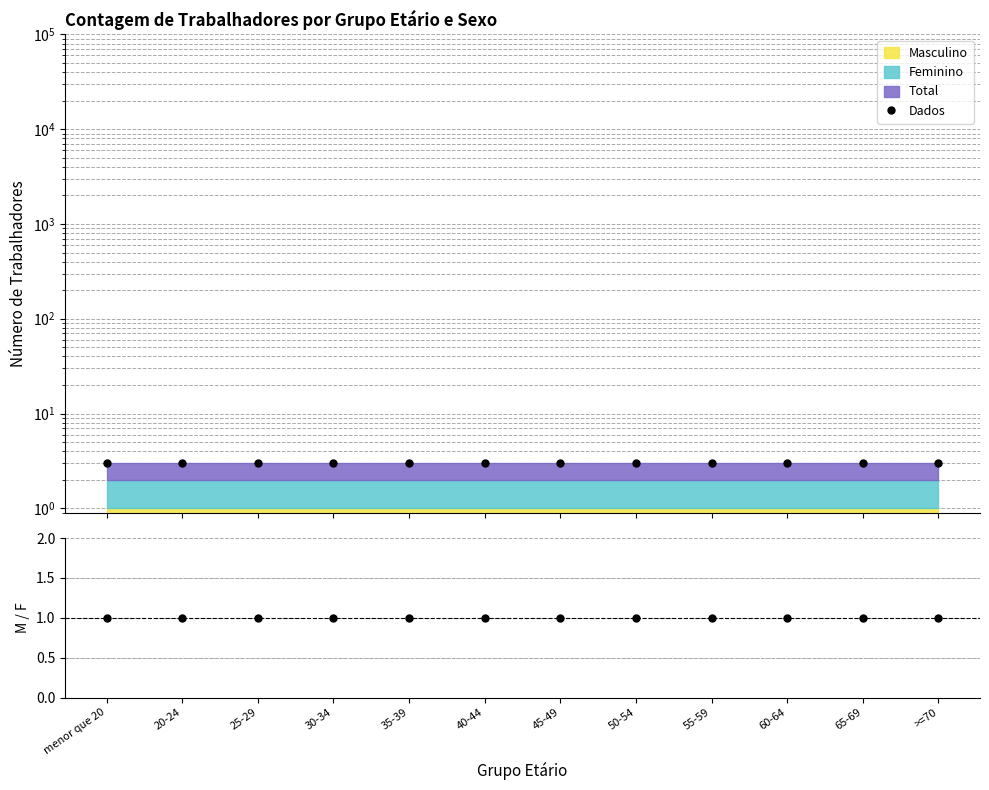

Reading left to right, what are all the values shown in this chart?

Dados: menor que 20=3	20-24=3	25-29=3	30-34=3	35-39=3	40-44=3	45-49=3	50-54=3	55-59=3	60-64=3	65-69=3	>=70=3
Dados/Total: menor que 20=1	20-24=1	25-29=1	30-34=1	35-39=1	40-44=1	45-49=1	50-54=1	55-59=1	60-64=1	65-69=1	>=70=1